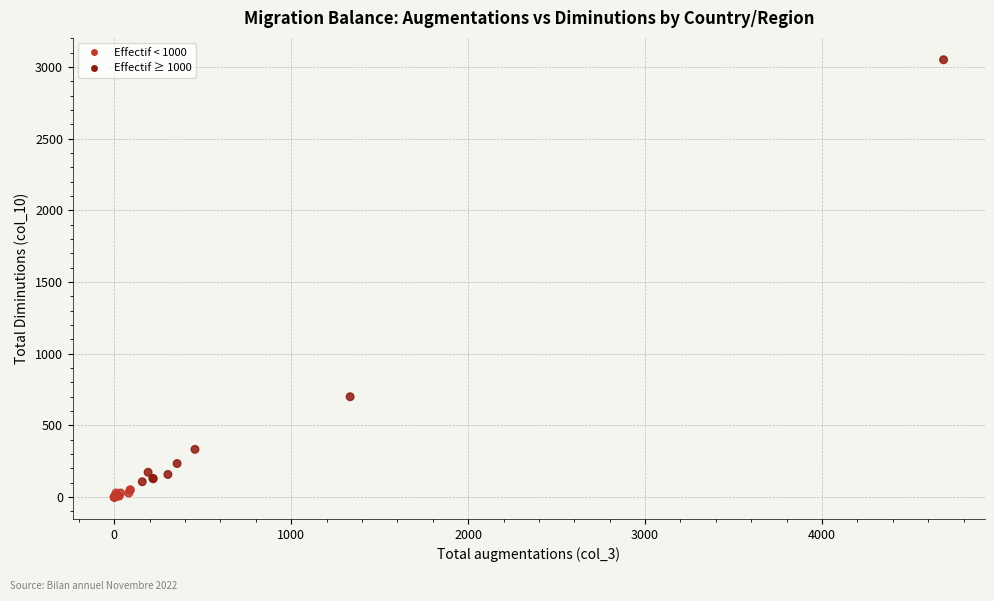

What Y value in the scatter plot is closest to 1525?

700